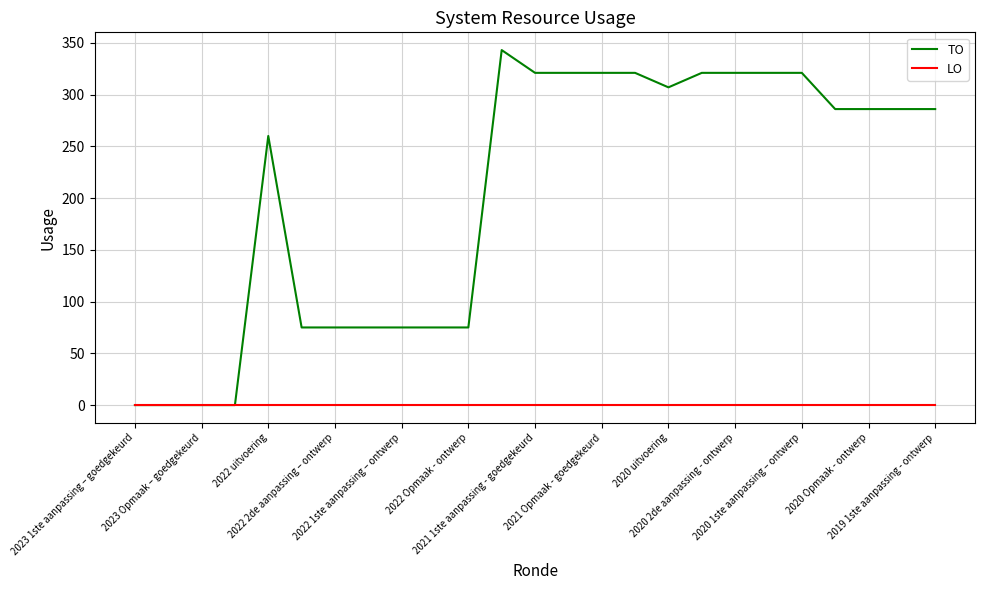

Rank the series by their maximum value, from lowest to highest.

LO, TO